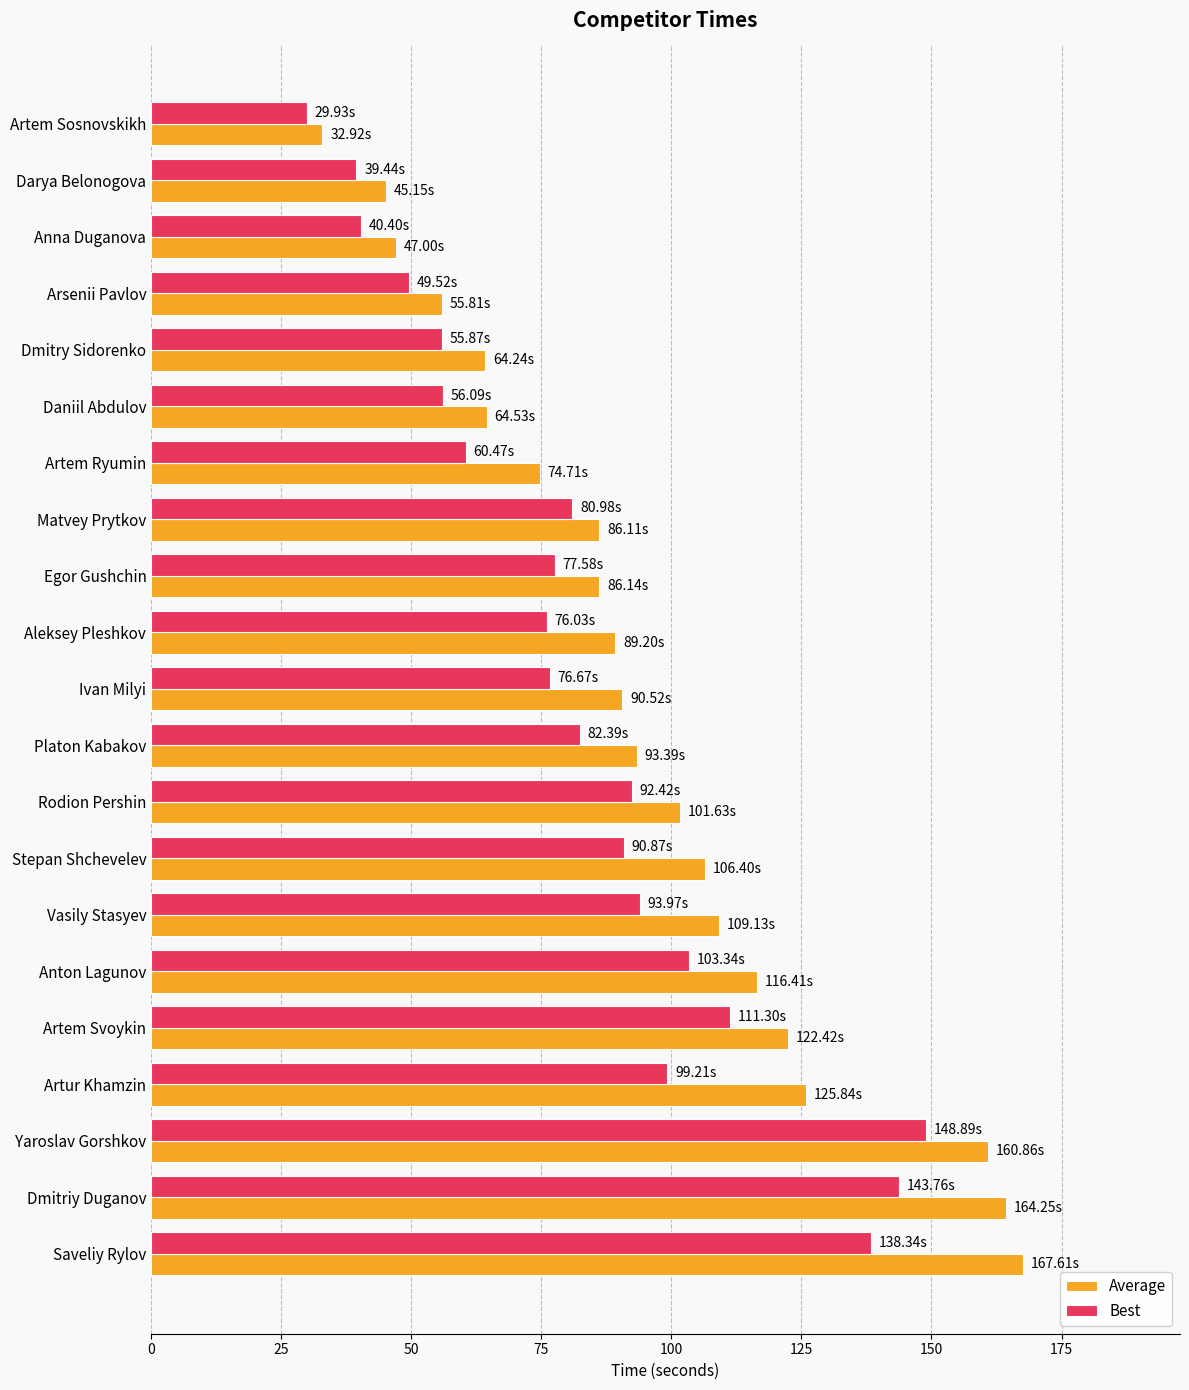

Which series changed the most between Egor Gushchin and Yaroslav Gorshkov?

Average